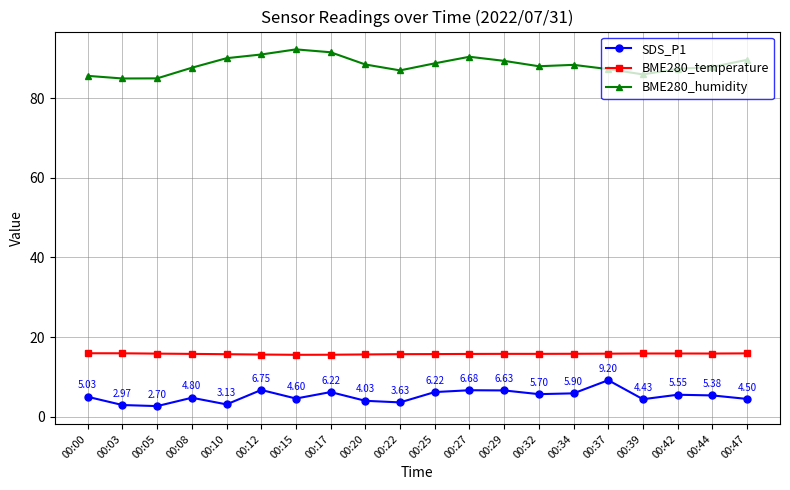

What is the value of the SDS_P1 point at the 8th from the left?

6.2